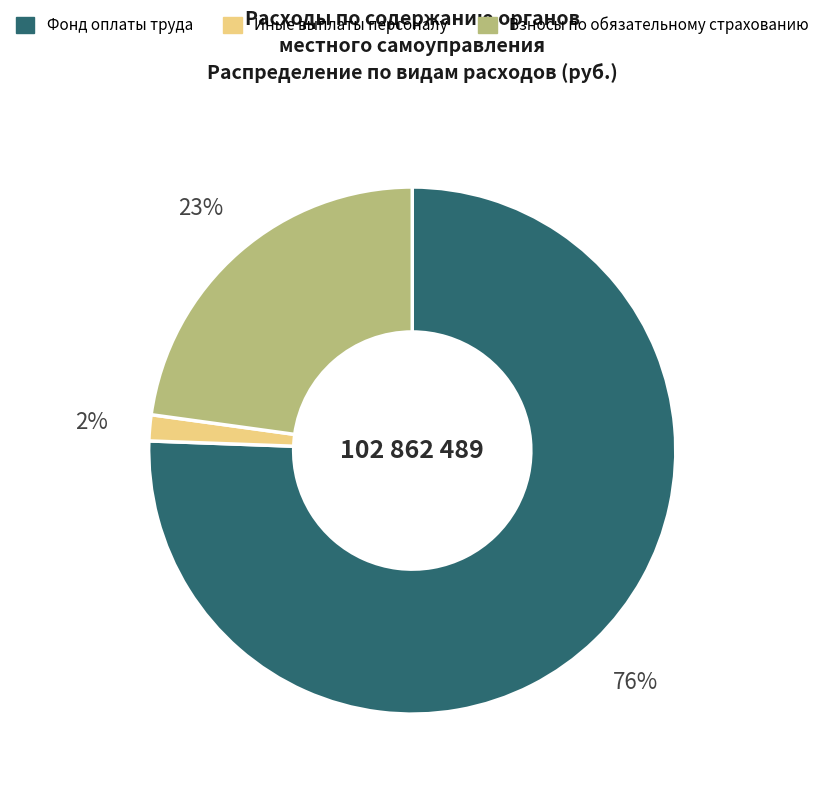

Is it true that Фонд оплаты труда is 76% of the pie?

True